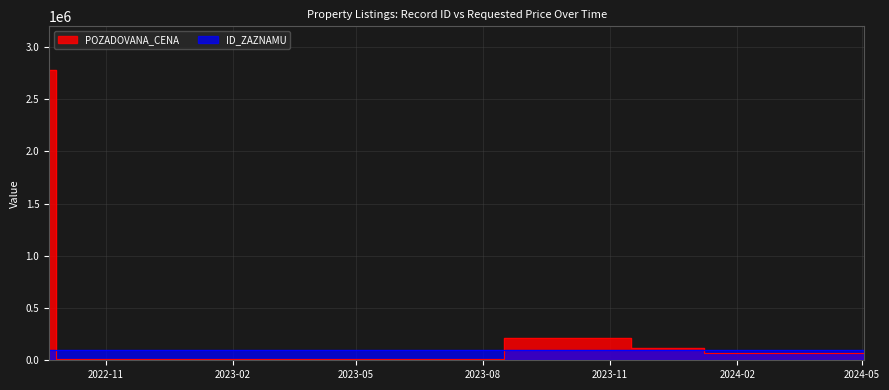

At which label is ID_ZAZNAMU closest to 99385?

2023-11-16